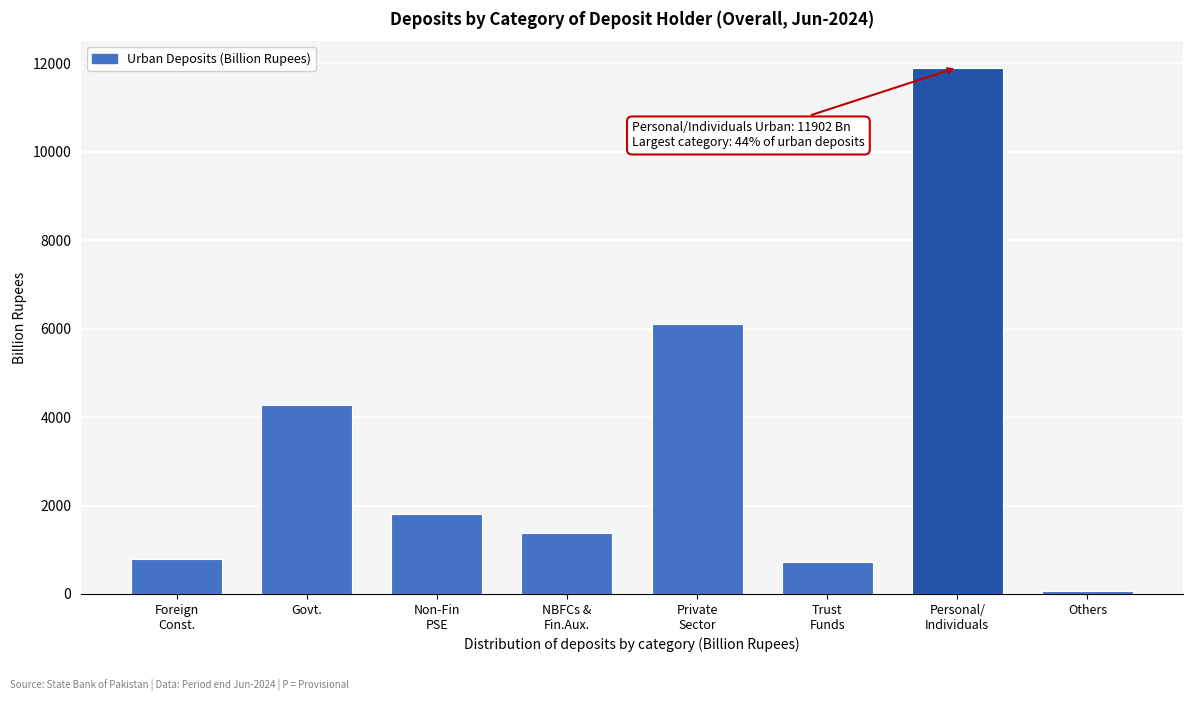

Reading left to right, extract all data points from this chart.

783.1	4271.1	1817.7	1389.2	6106.6	722.6	11901.6	69.8